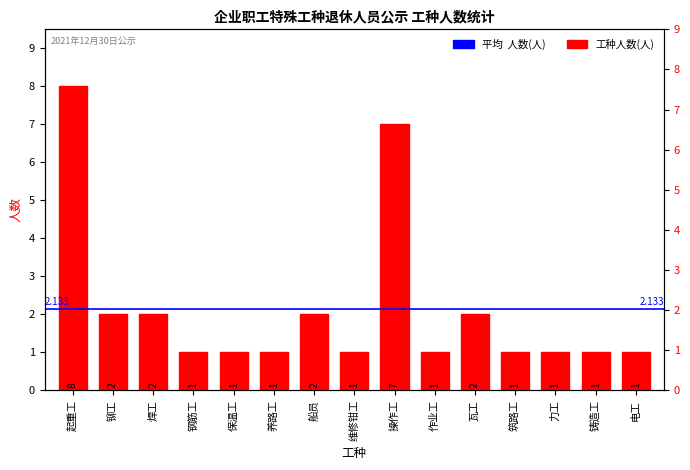

Reading left to right, transcribe all the data shown in this chart.

8	2	2	1	1	1	2	1	7	1	2	1	1	1	1